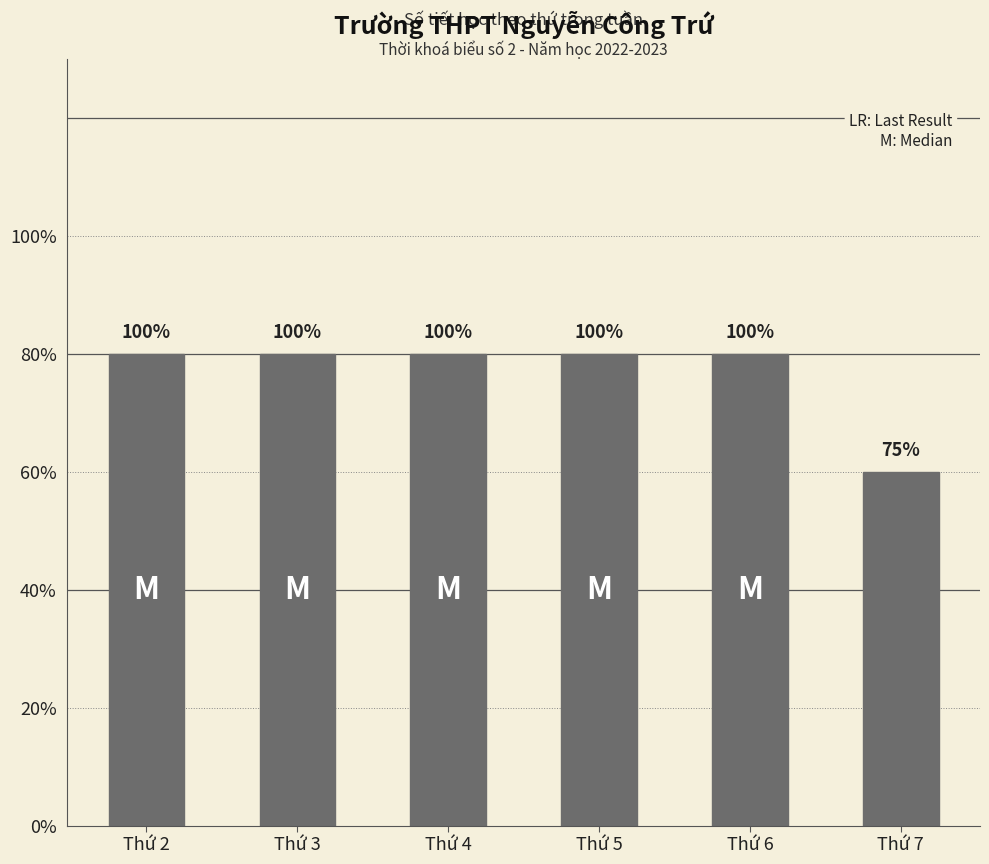

Does the chart contain any negative values?

No